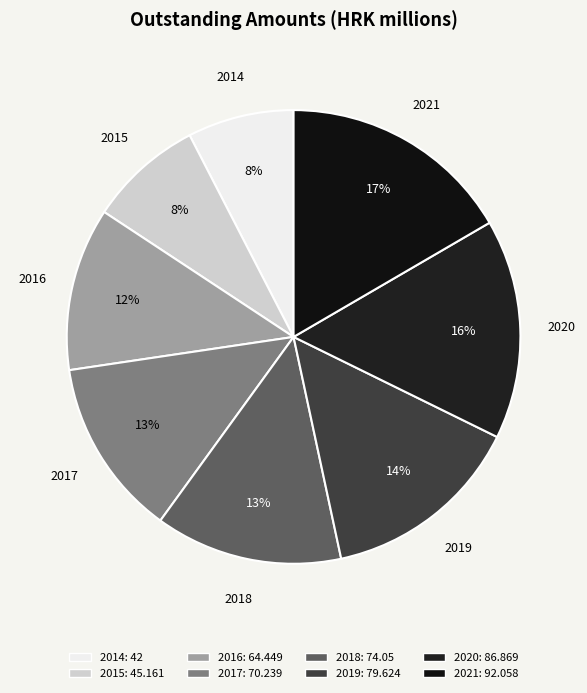

How many slices are in this pie chart?

8